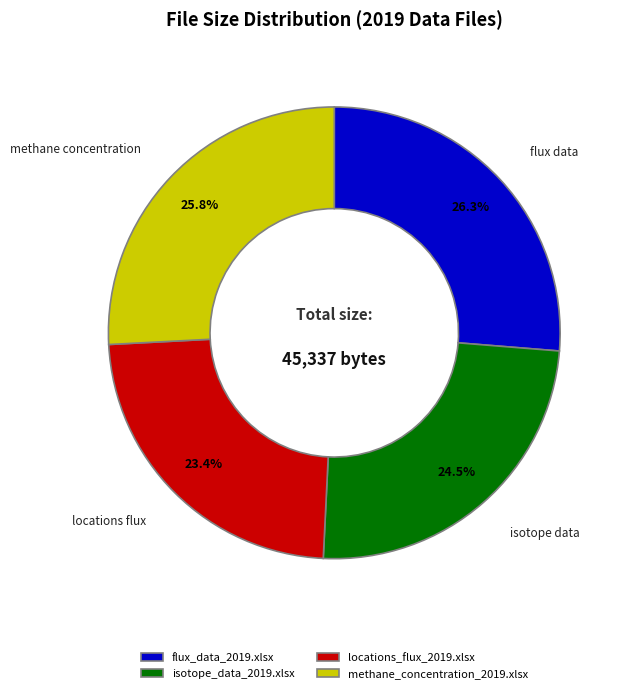

Is flux_data_2019.xlsx the majority of the pie?

No